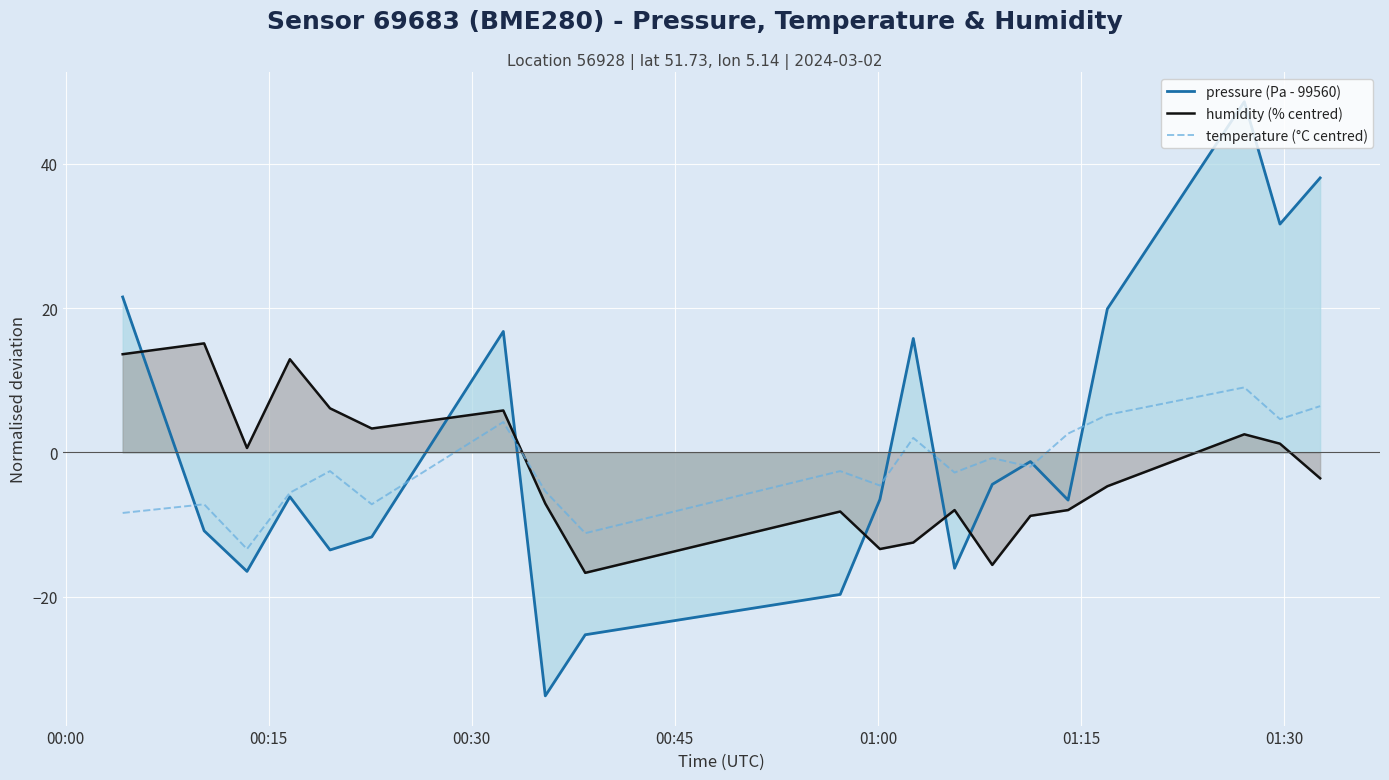

Which series has the widest spread of values?

pressure (Pa - 99560)